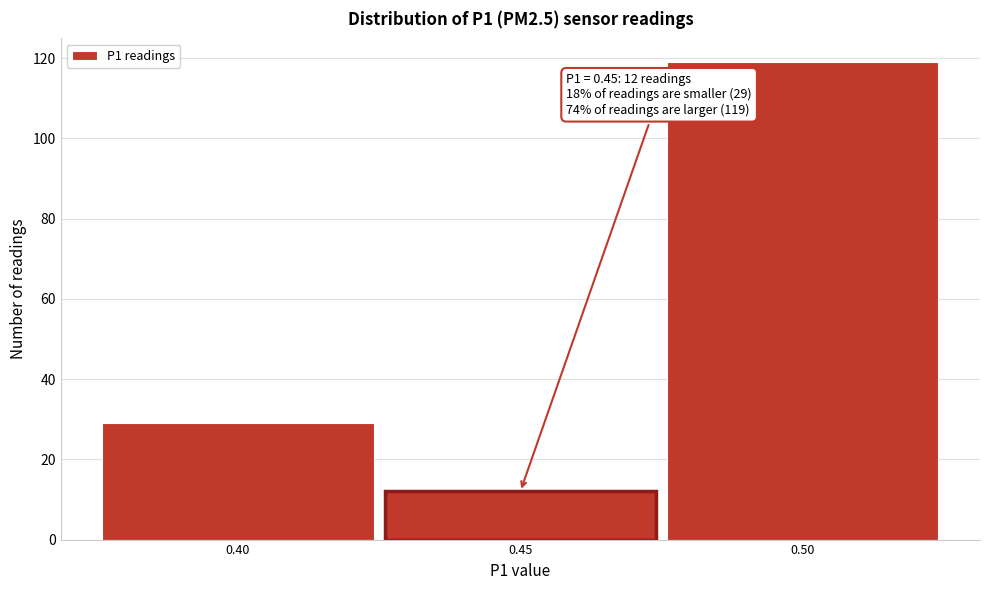

Over which range of the x-axis is the bar tallest?

0.475 to 0.525